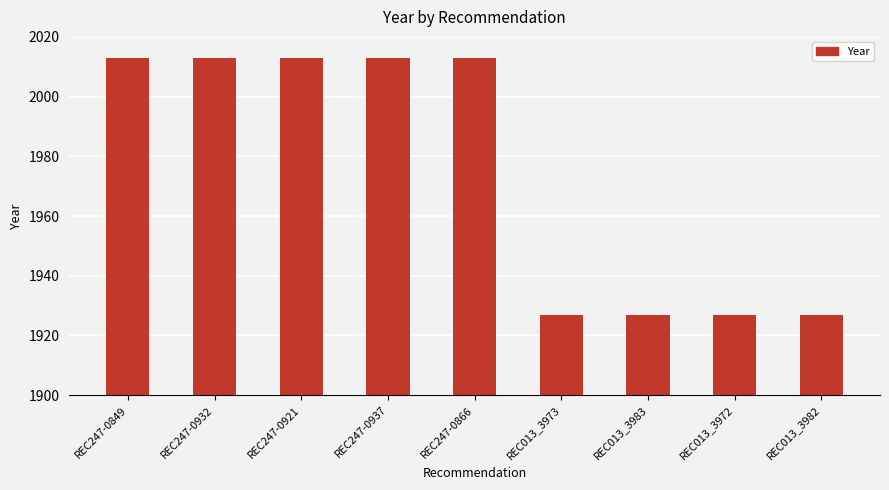

What is the greatest value displayed?

2013